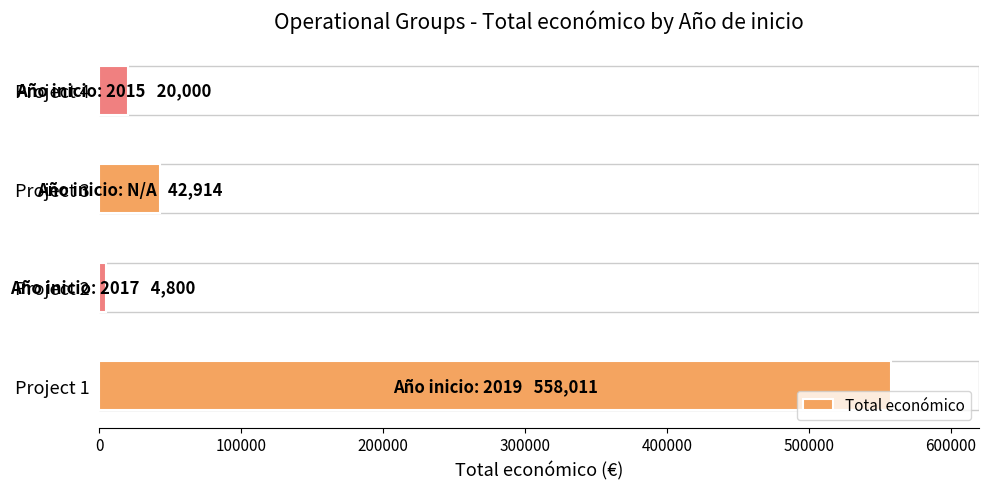

Are the bars grouped side by side (vs. stacked)?

No